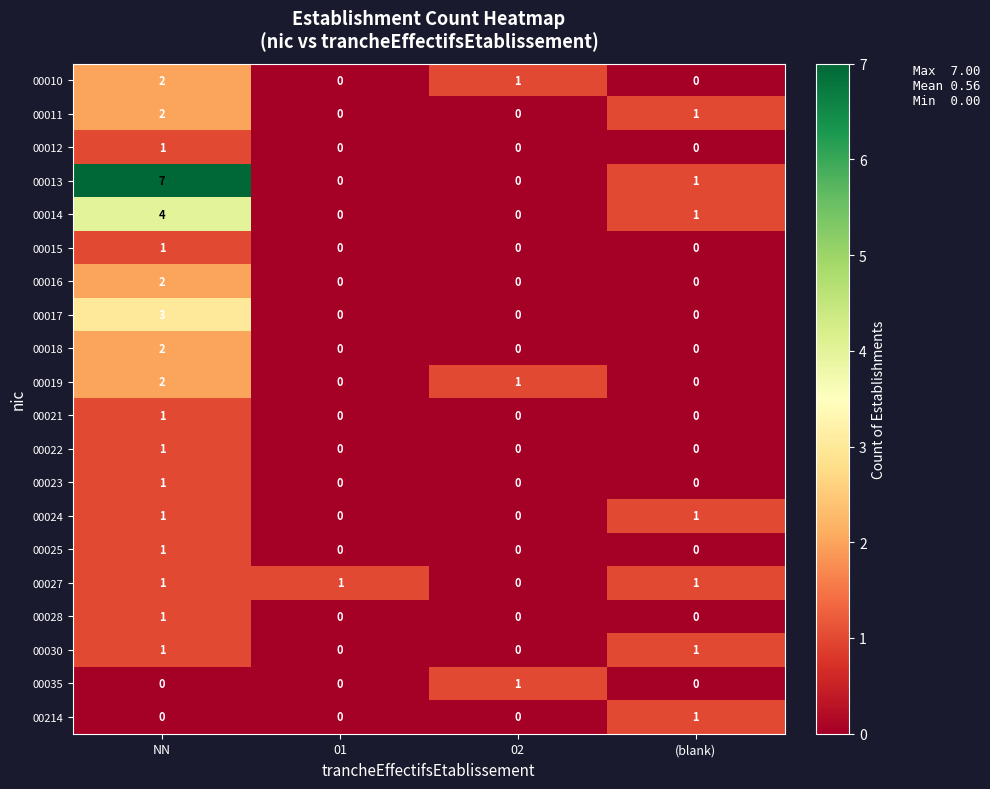

What is the greatest value displayed?

7